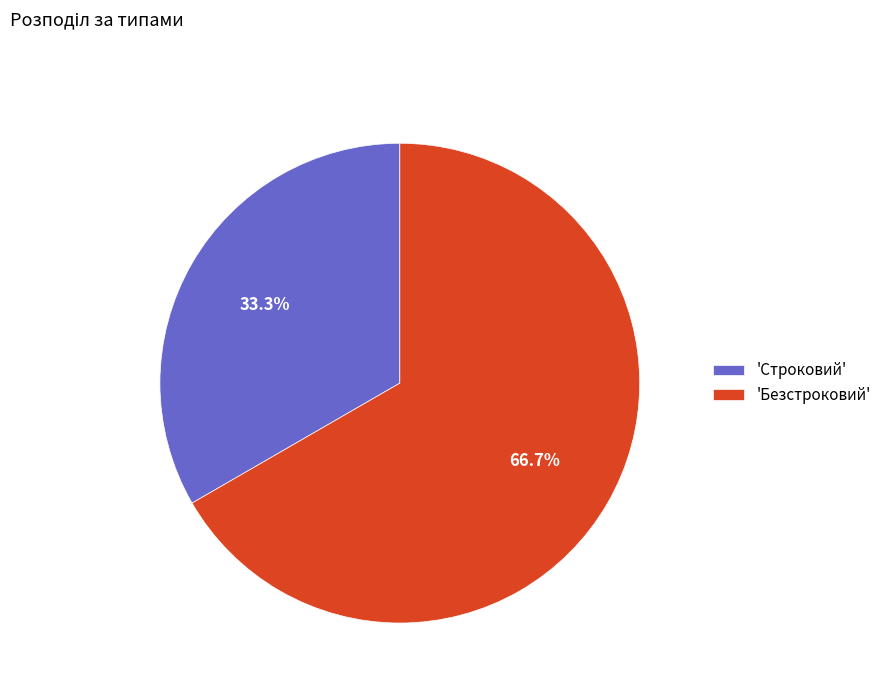

Combined, what portion of the pie is 'Строковий' and 'Безстроковий'?

100.0%